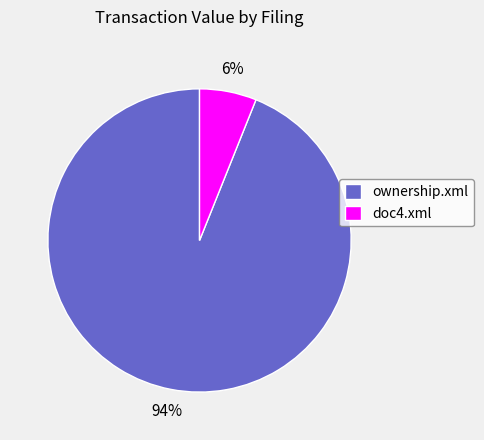

How many segments does this pie chart have?

2